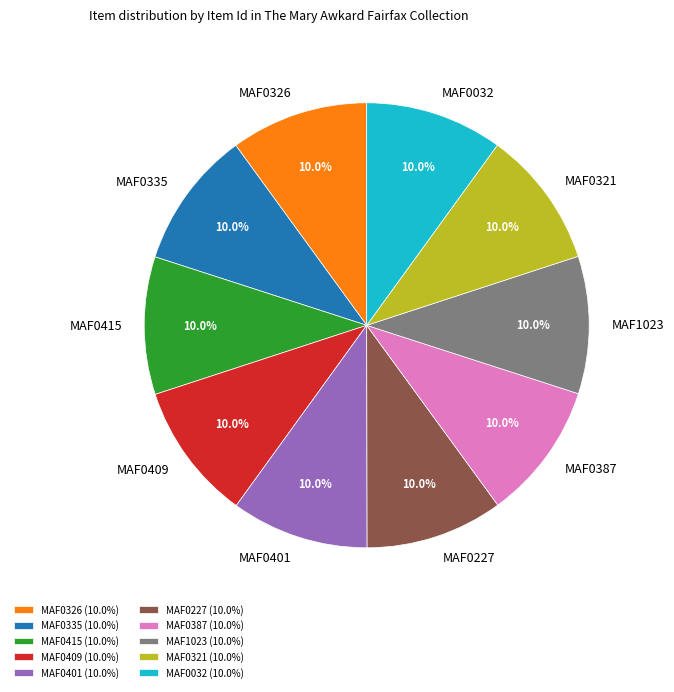

To the nearest percent, what percentage of the pie is MAF0326?

10%